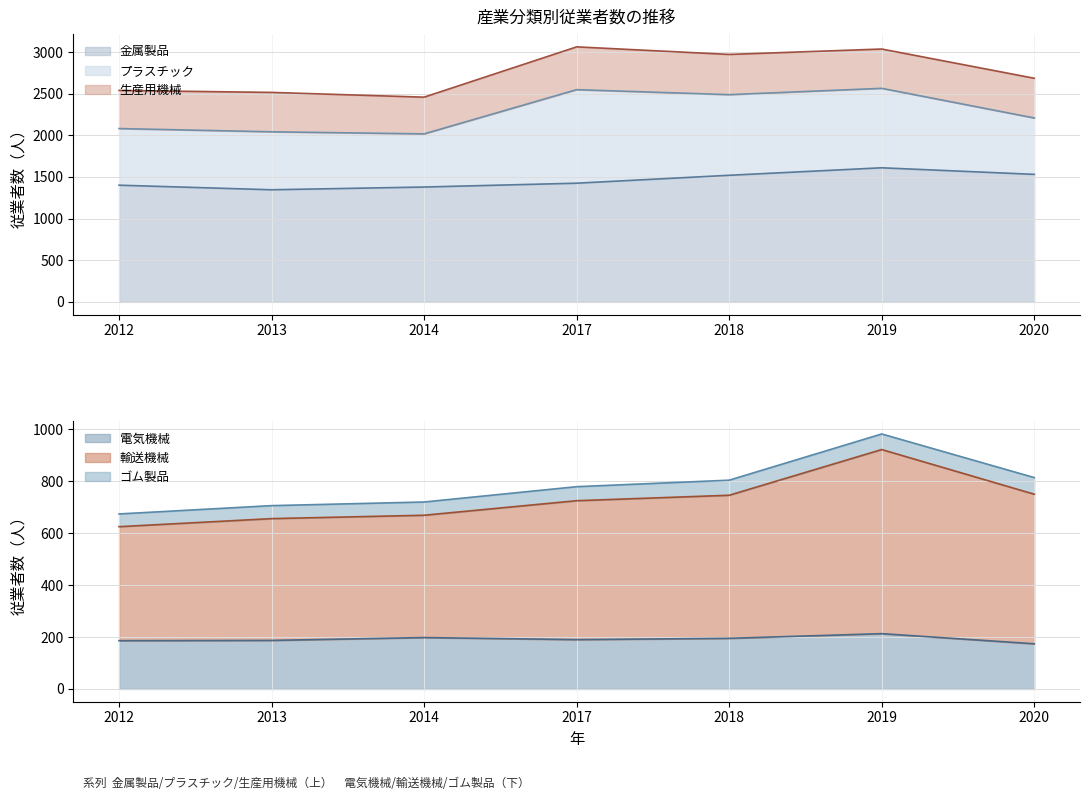

What is the difference between the 電気機械 values at 2013 and 2018?

8